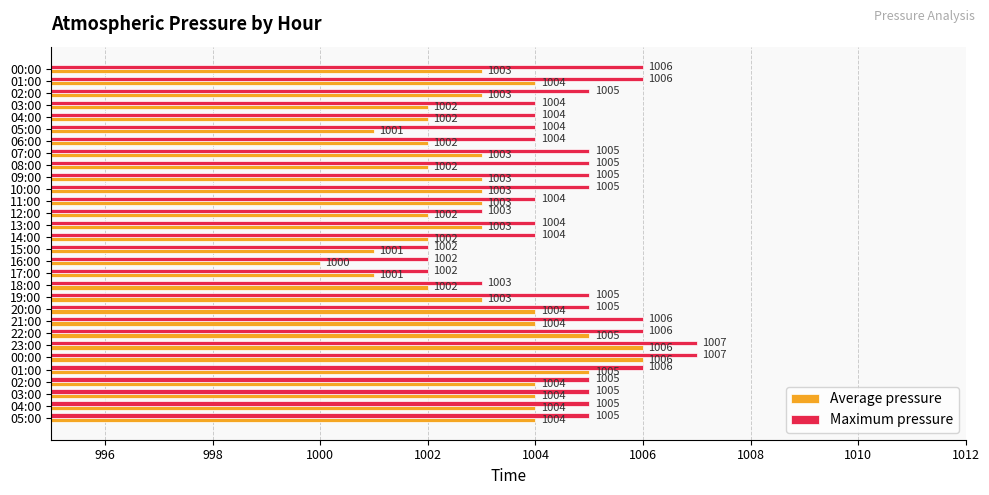

At which label does Average pressure reach its peak?

23:00